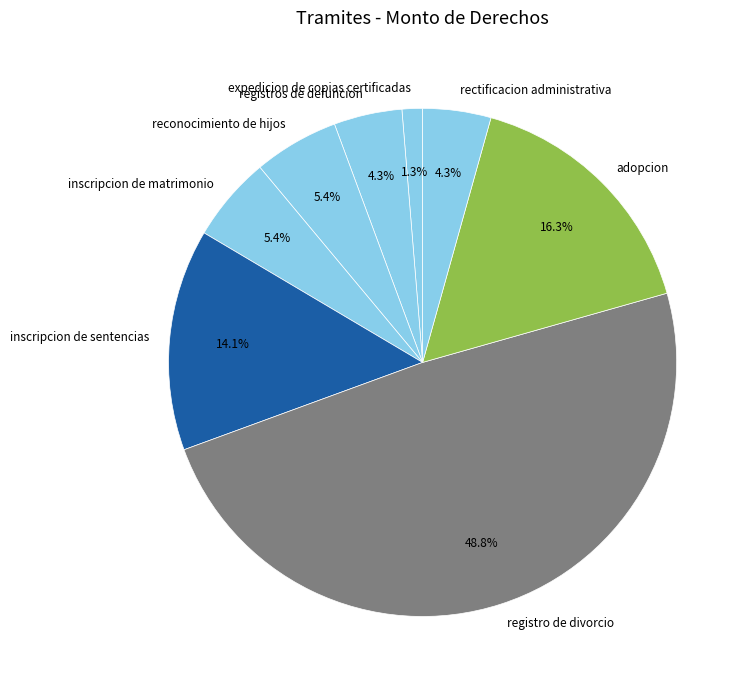

What is the largest slice in the pie chart?

registro de divorcio